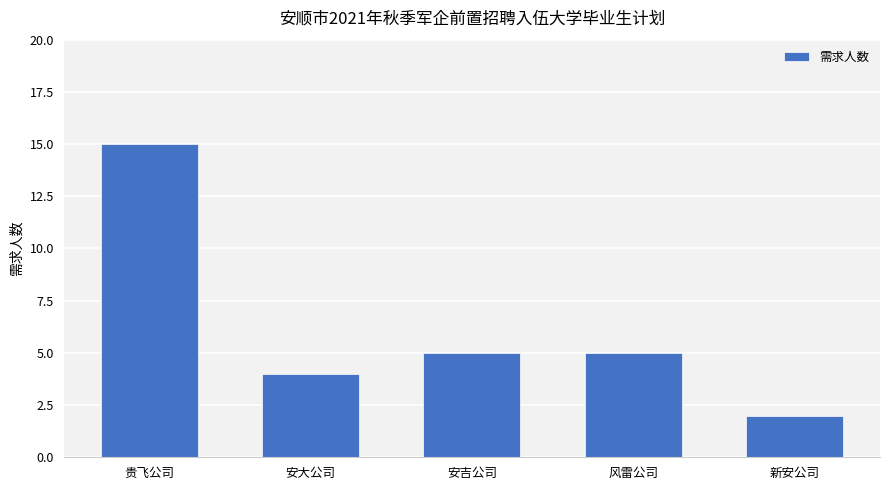

Is it true that the value at 安大公司 is 4?

True